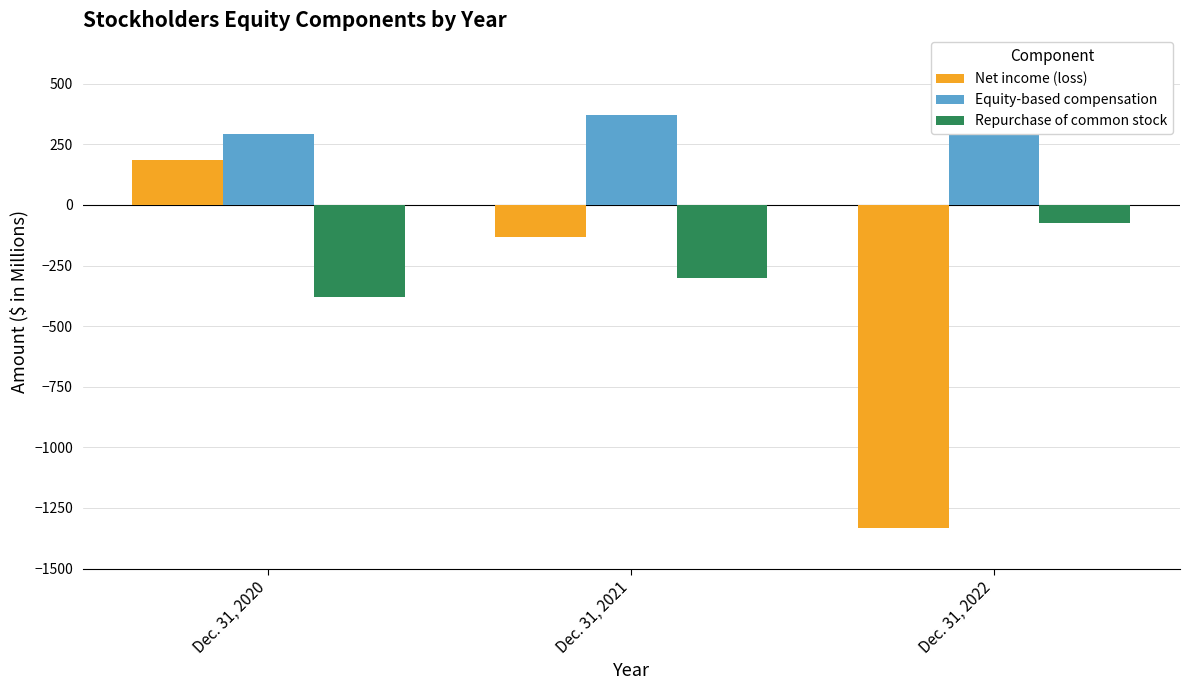

Reading left to right, what are all the values shown in this chart?

Net income (loss): Dec. 31, 2020=185	Dec. 31, 2021=-131	Dec. 31, 2022=-1331
Equity-based compensation: Dec. 31, 2020=294	Dec. 31, 2021=372	Dec. 31, 2022=555
Repurchase of common stock: Dec. 31, 2020=-380	Dec. 31, 2021=-300	Dec. 31, 2022=-75